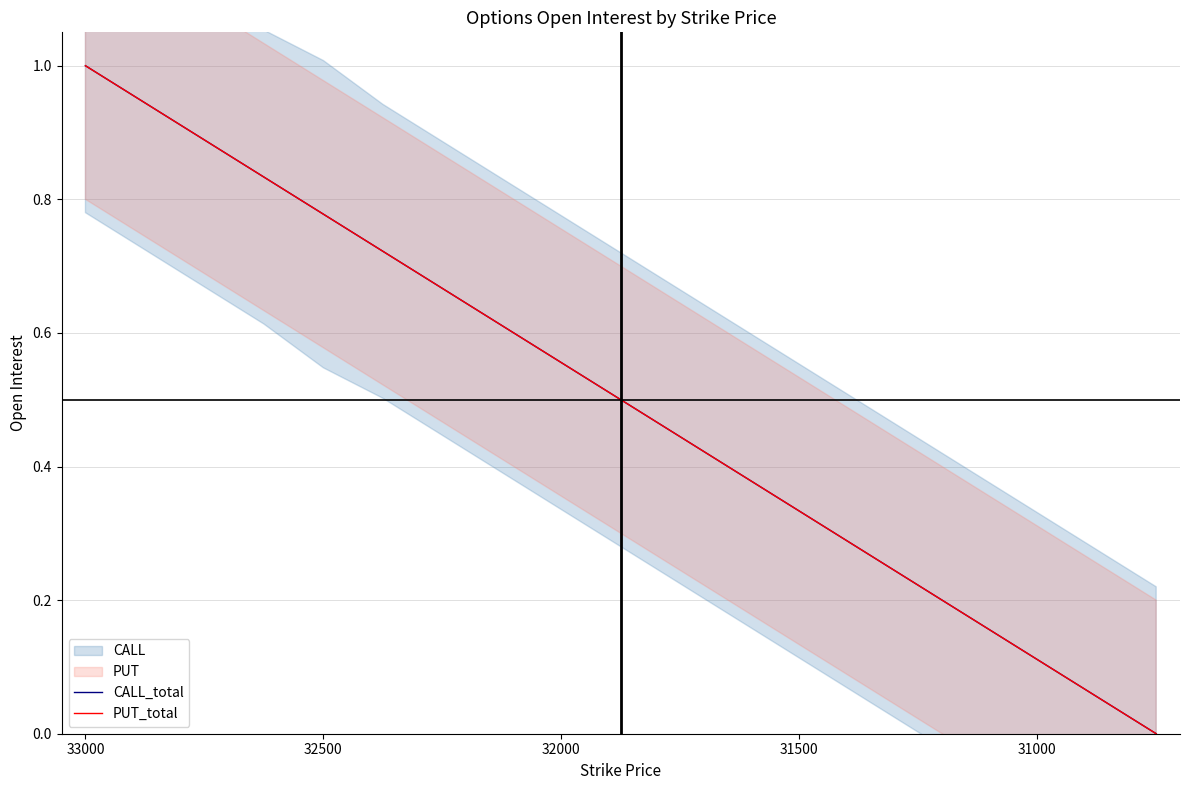

The PUT_total series shows -0.5 at 18. True or false?

False